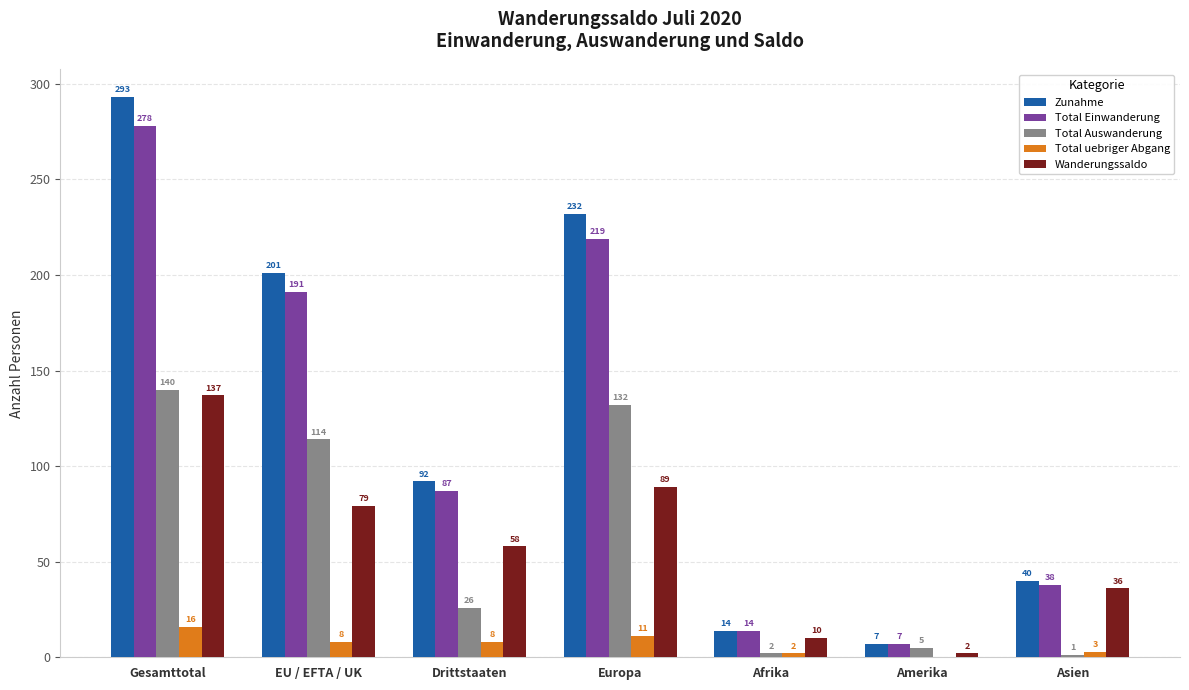

Are the bars grouped side by side (vs. stacked)?

Yes